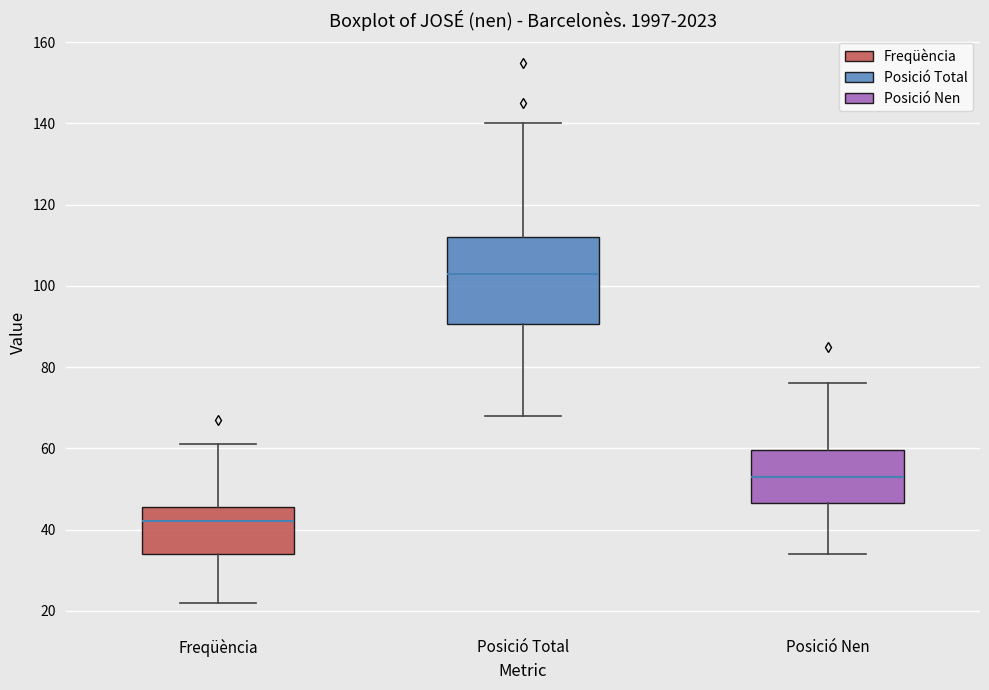

Reading left to right, read every box against the y-axis: the position of its median line, the range the box covers, and the ends of its whiskers. The values are not printed on the chart, so give them approximately, as read against the axis.

Freqüència: median 42, box 34 to 46, whiskers 22 to 62
Posició Total: median 104, box 90 to 112, whiskers 68 to 140
Posició Nen: median 54, box 46 to 60, whiskers 34 to 76